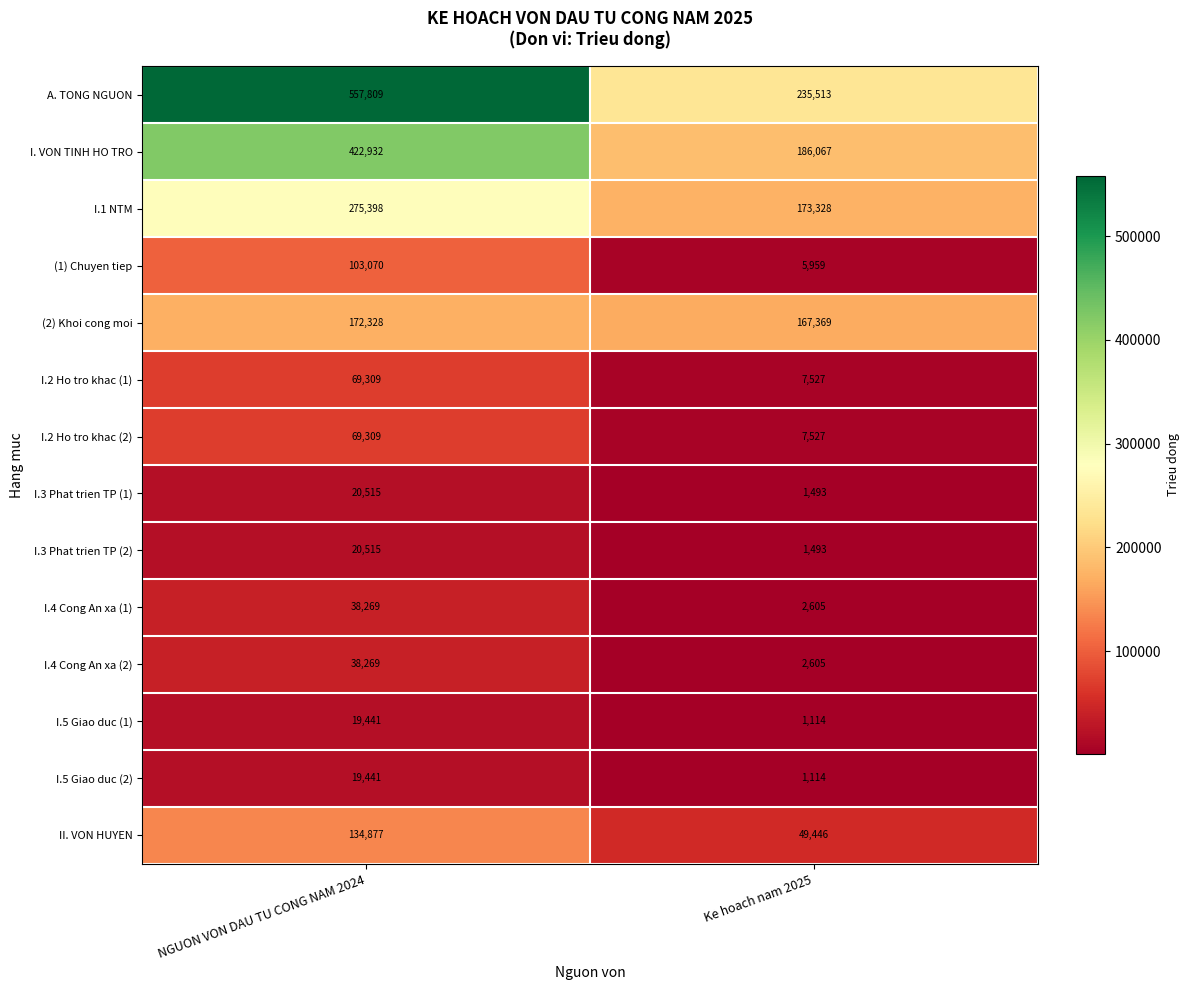

True or false: I.4 Cong An xa (1) has a value of 4358 at Ke hoach nam 2025.

False